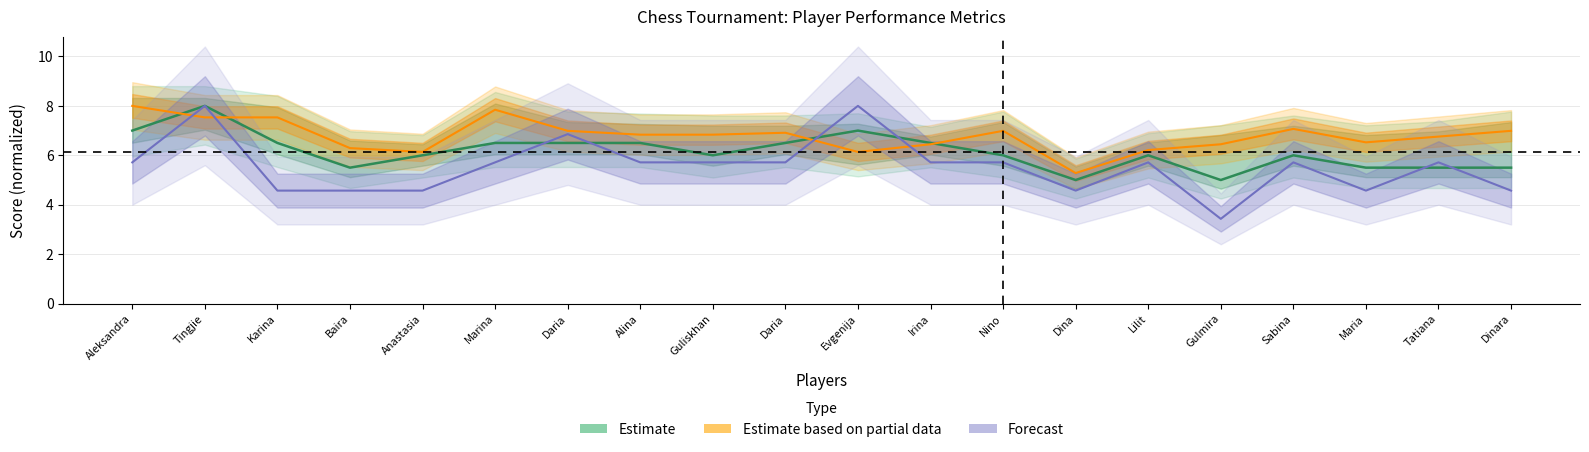

List the series in order of their peak value, highest first.

Estimate, Estimate based on partial data, Forecast